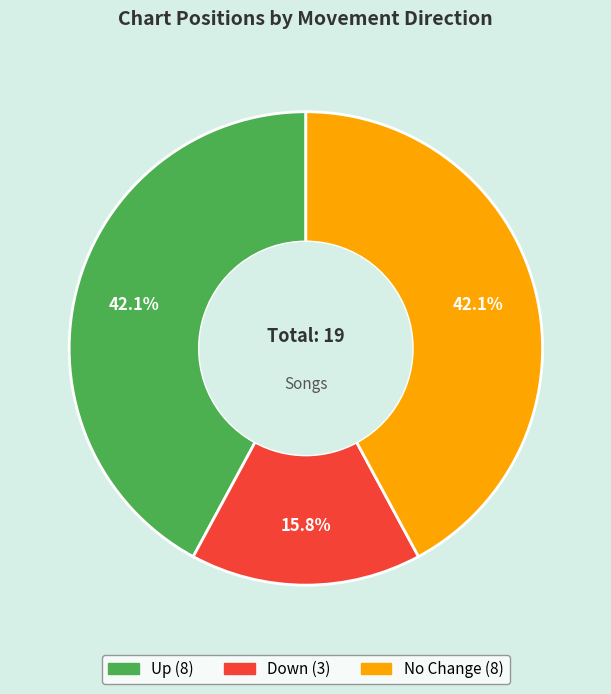

How many slices are in this pie chart?

3